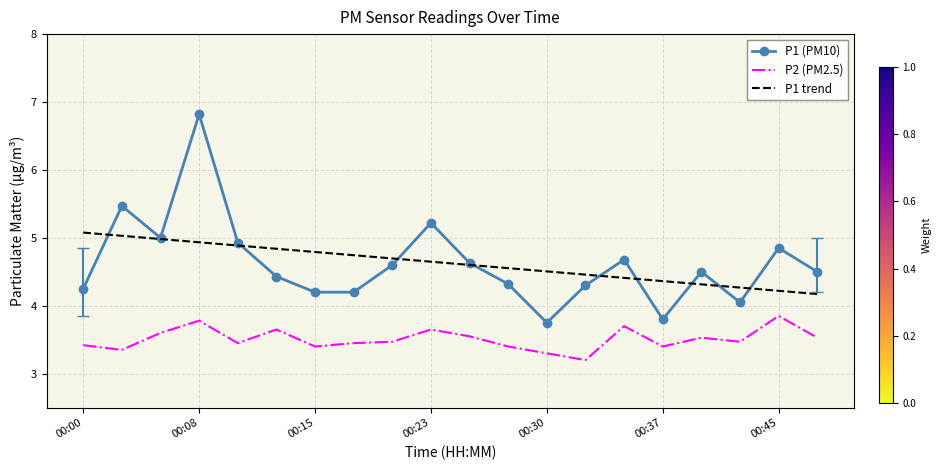

List the series in order of their peak value, highest first.

P1 (PM10), P1 trend, P2 (PM2.5)